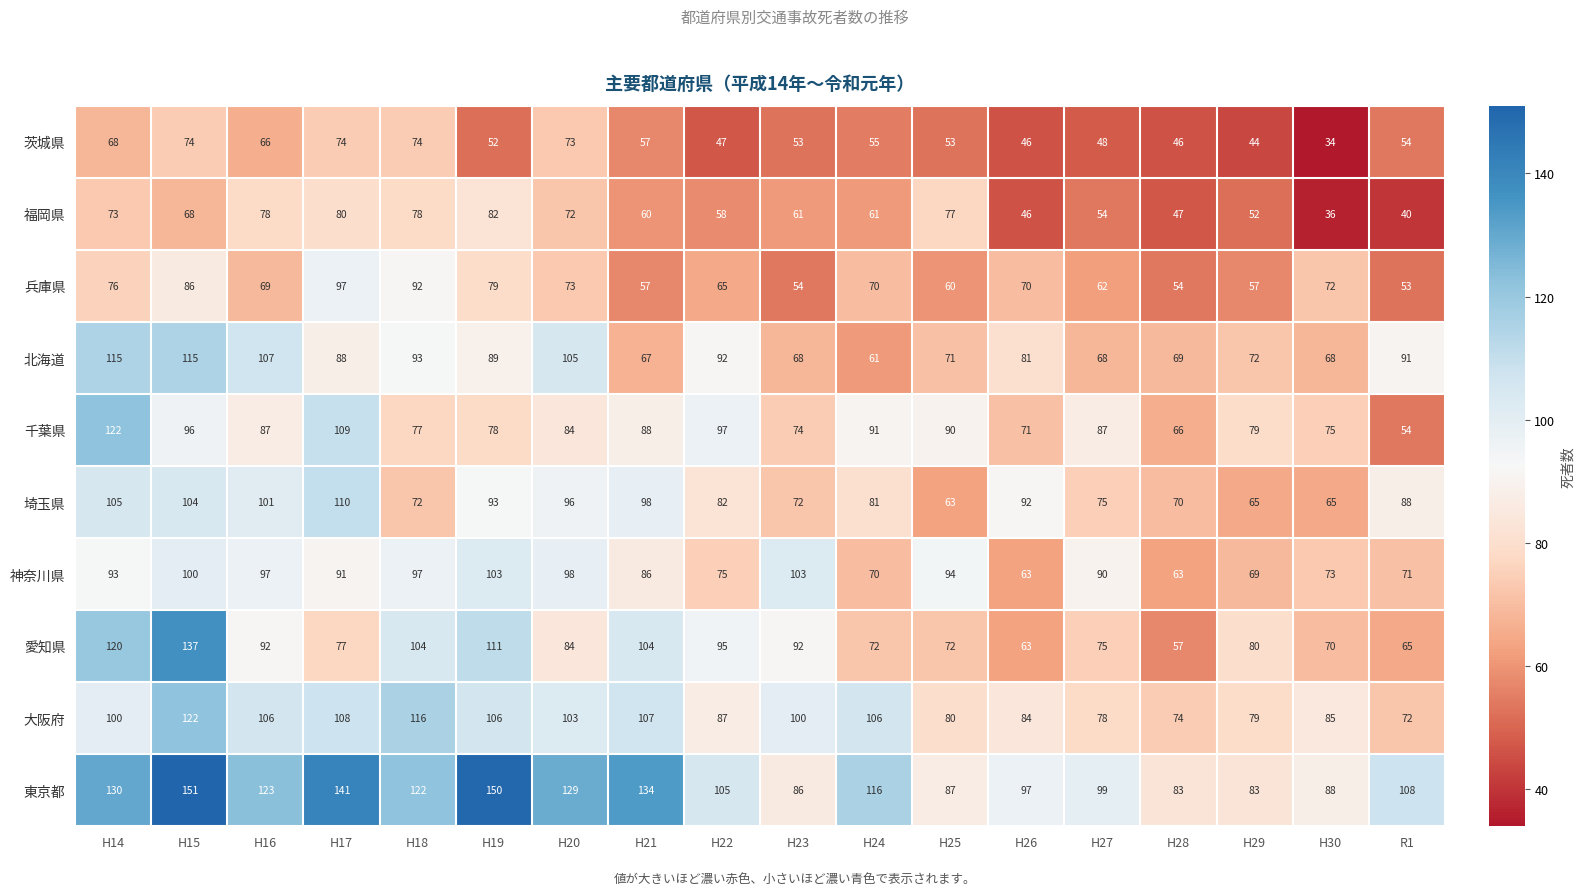

Which series has the largest range (max minus min)?

愛知県